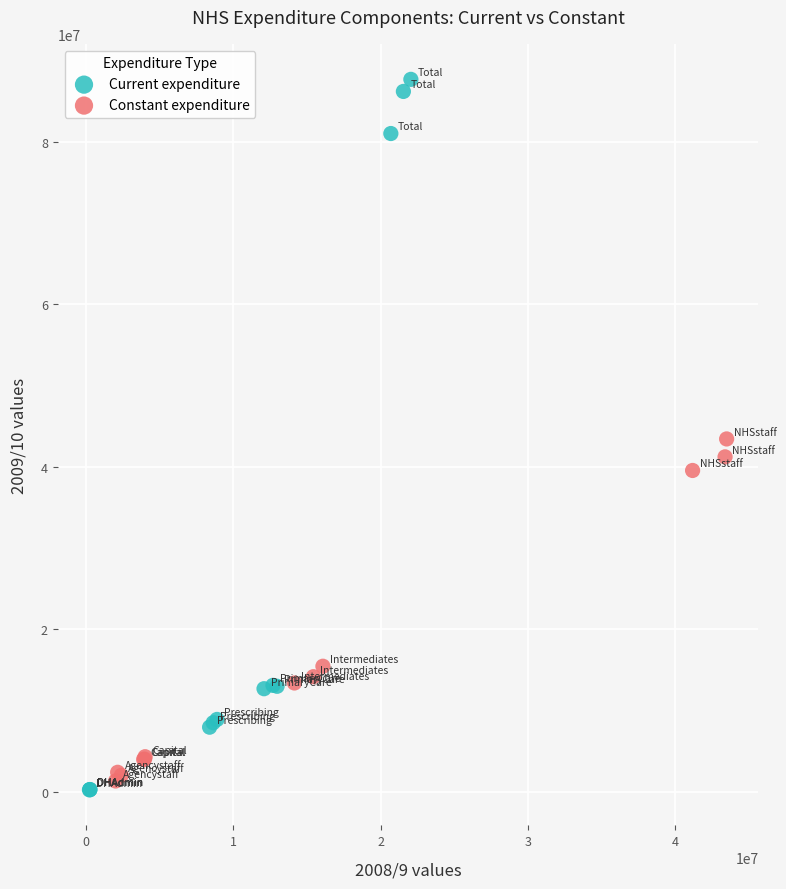

Which series contains the highest Y value?

Current expenditure